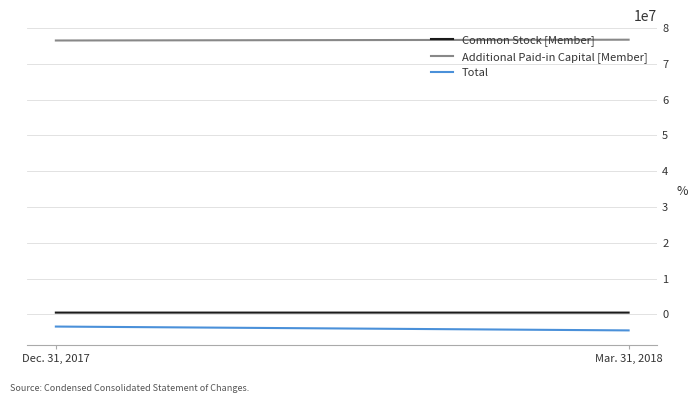

What is the approximate value of Total at Mar. 31, 2018, to the nearest 100?

-4482000